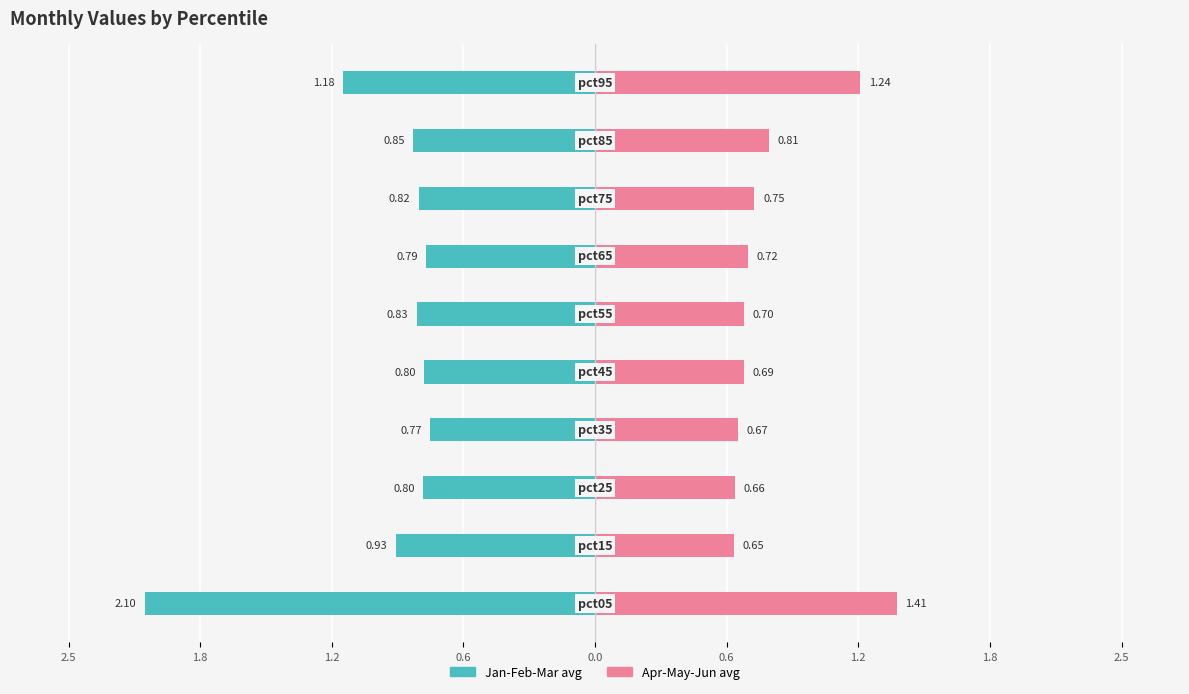

How many series are shown in this chart?

2